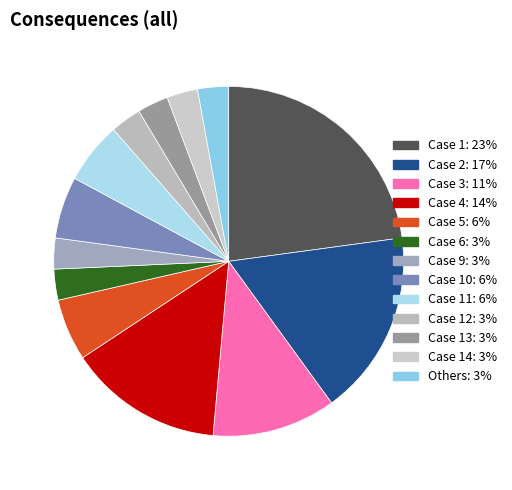

How many slices are in this pie chart?

13